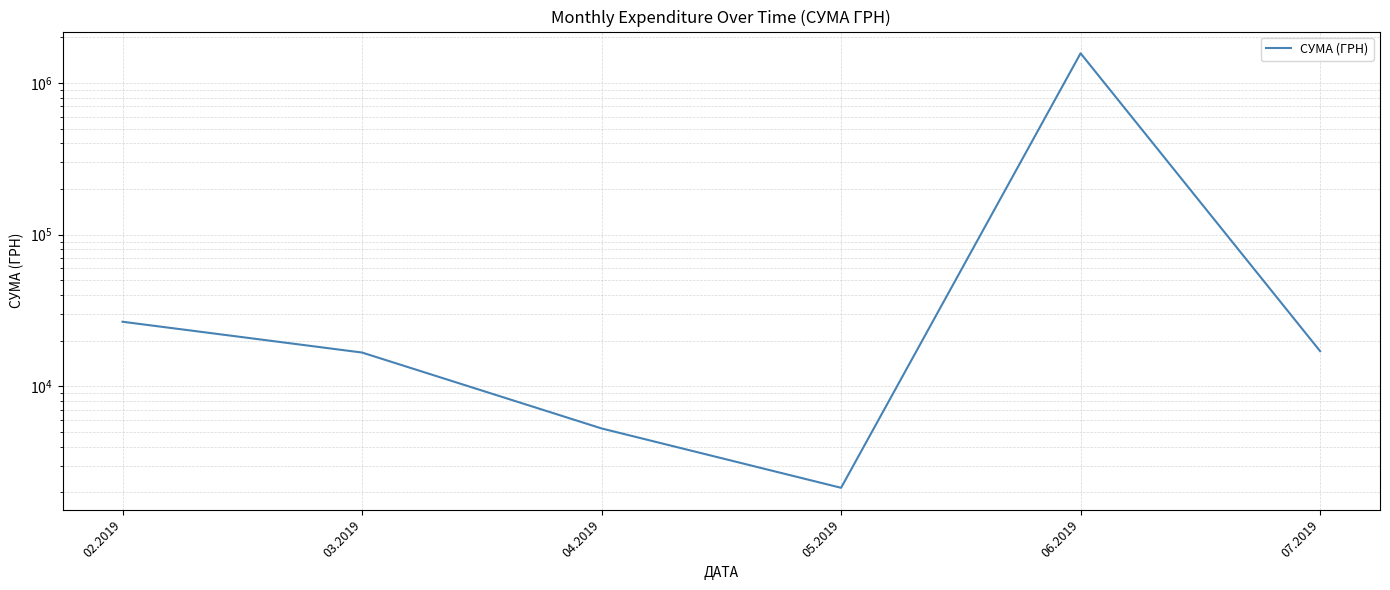

Reading left to right, extract all data points from this chart.

02.2019=26632.1	03.2019=16685.8	04.2019=5271.5	05.2019=2140.5	06.2019=1568189.9	07.2019=17041.0